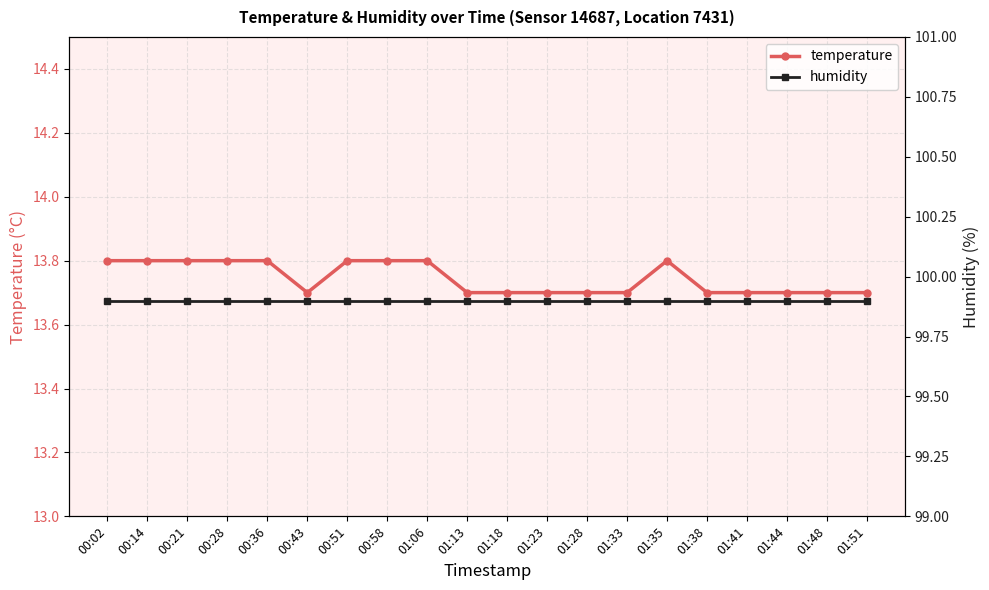

What is the label of the 3rd point from the right?

01:44